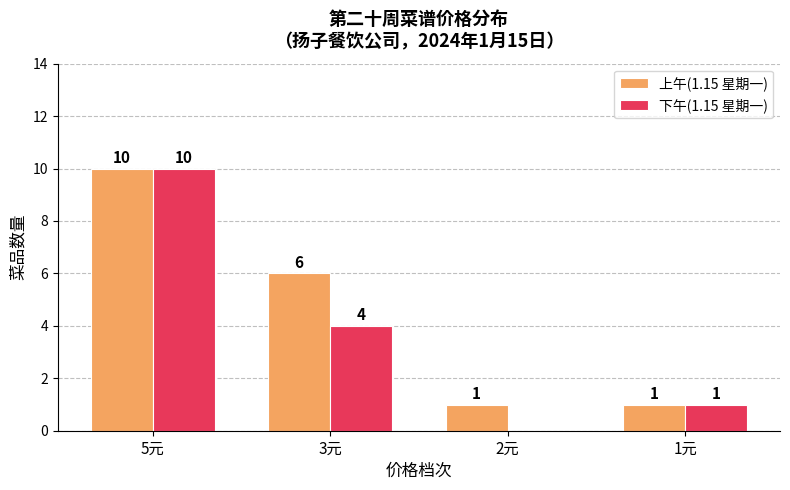

Which series has the widest spread of values?

下午(1.15 星期一)